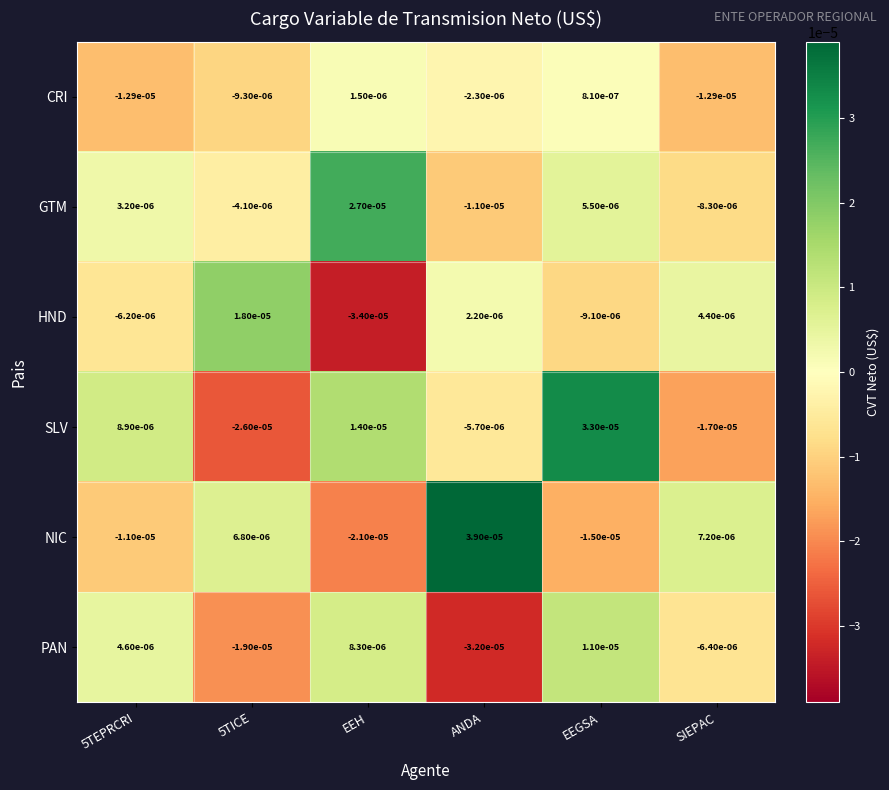

Rank the series at ANDA from lowest to highest value.

PAN, GTM, SLV, CRI, HND, NIC